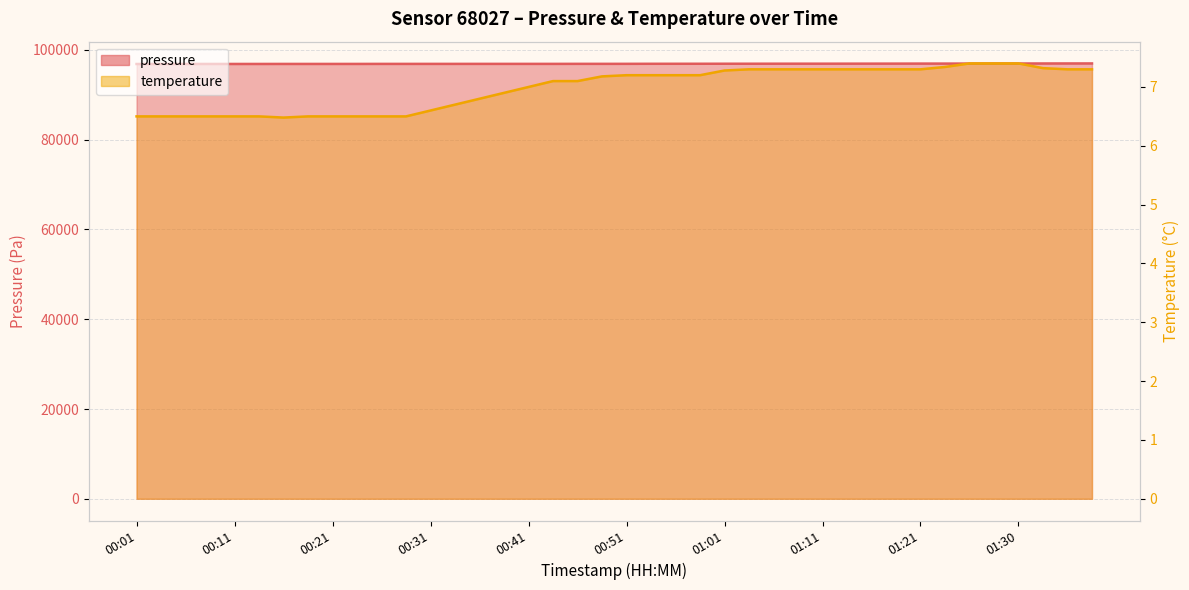

What is the sum of the temperature values at 00:31 and 01:21?

13.9